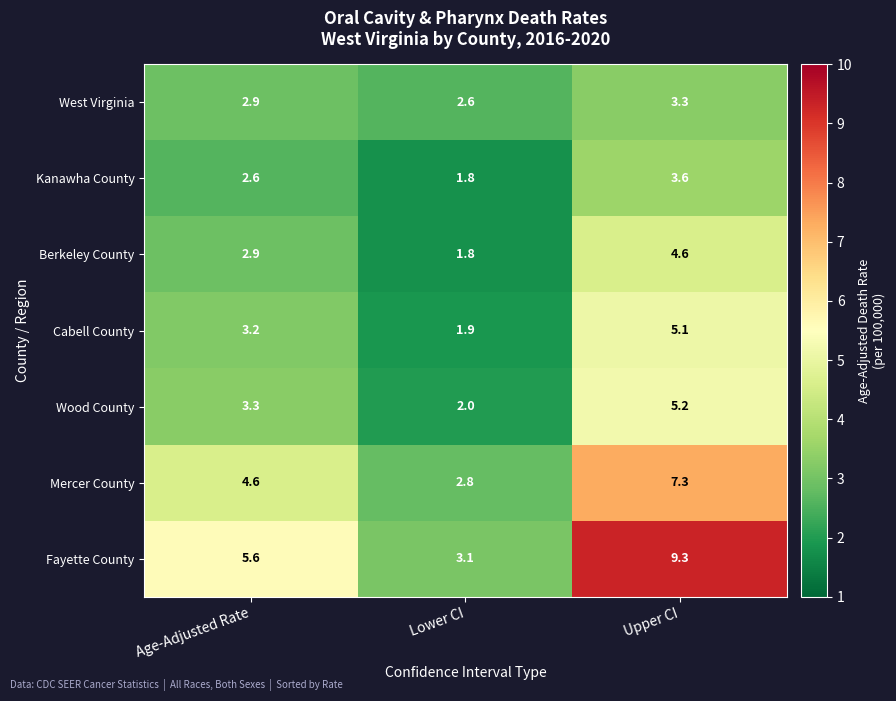

Which series has the largest total across all categories?

Fayette County